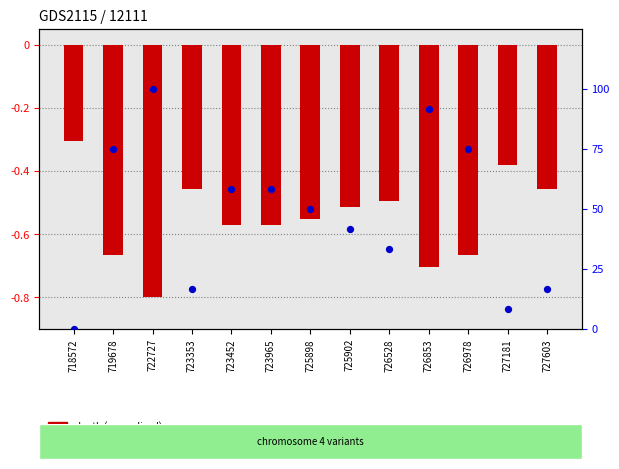

What is the total value across all series at 726853?

91.0